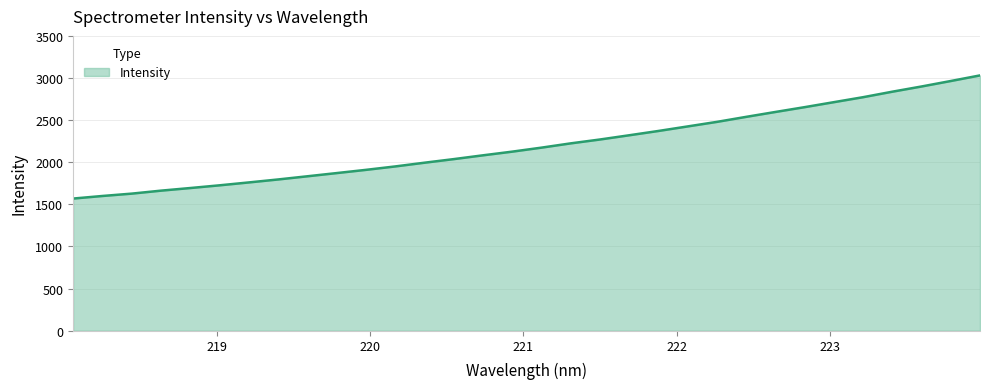

What is the maximum value shown in the chart?

3030.8